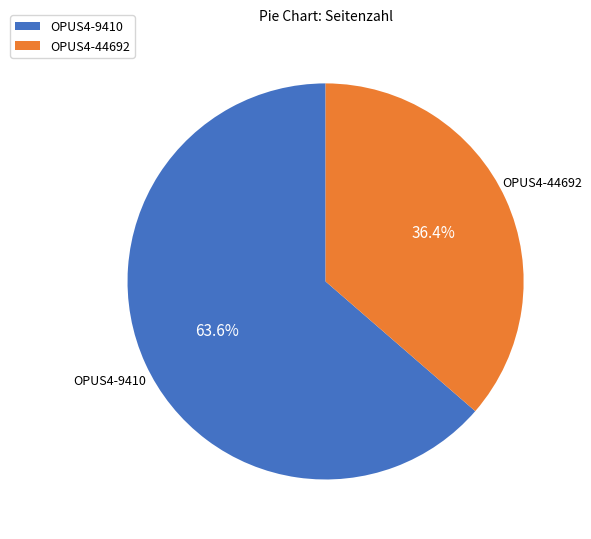

Is there a majority slice in this chart?

Yes